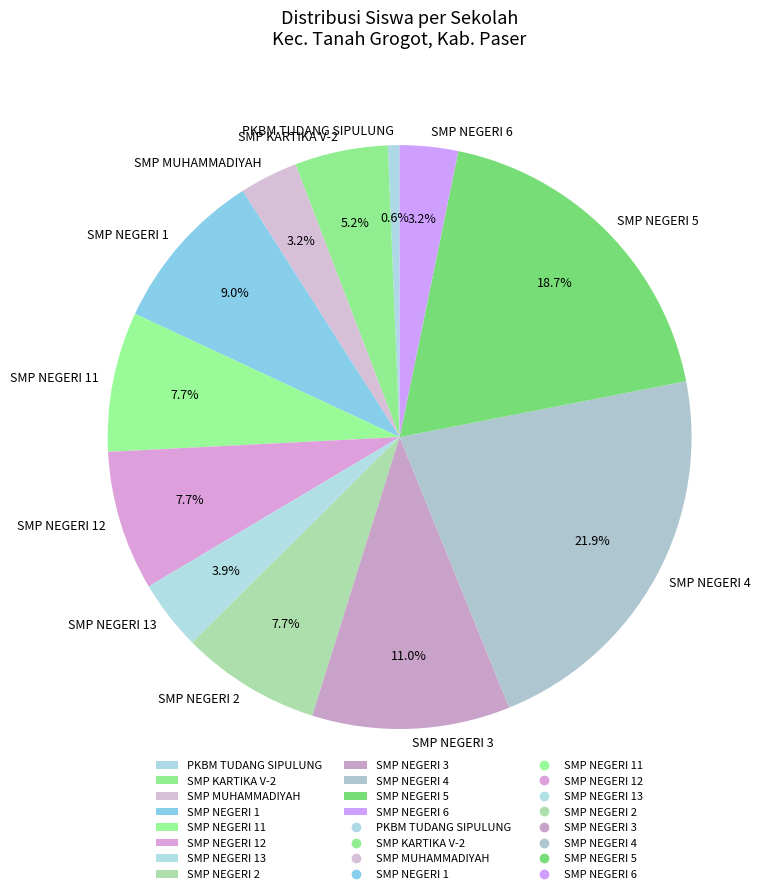

What is the ratio of the value at SMP NEGERI 3 to the value at SMP KARTIKA V-2?

2.1